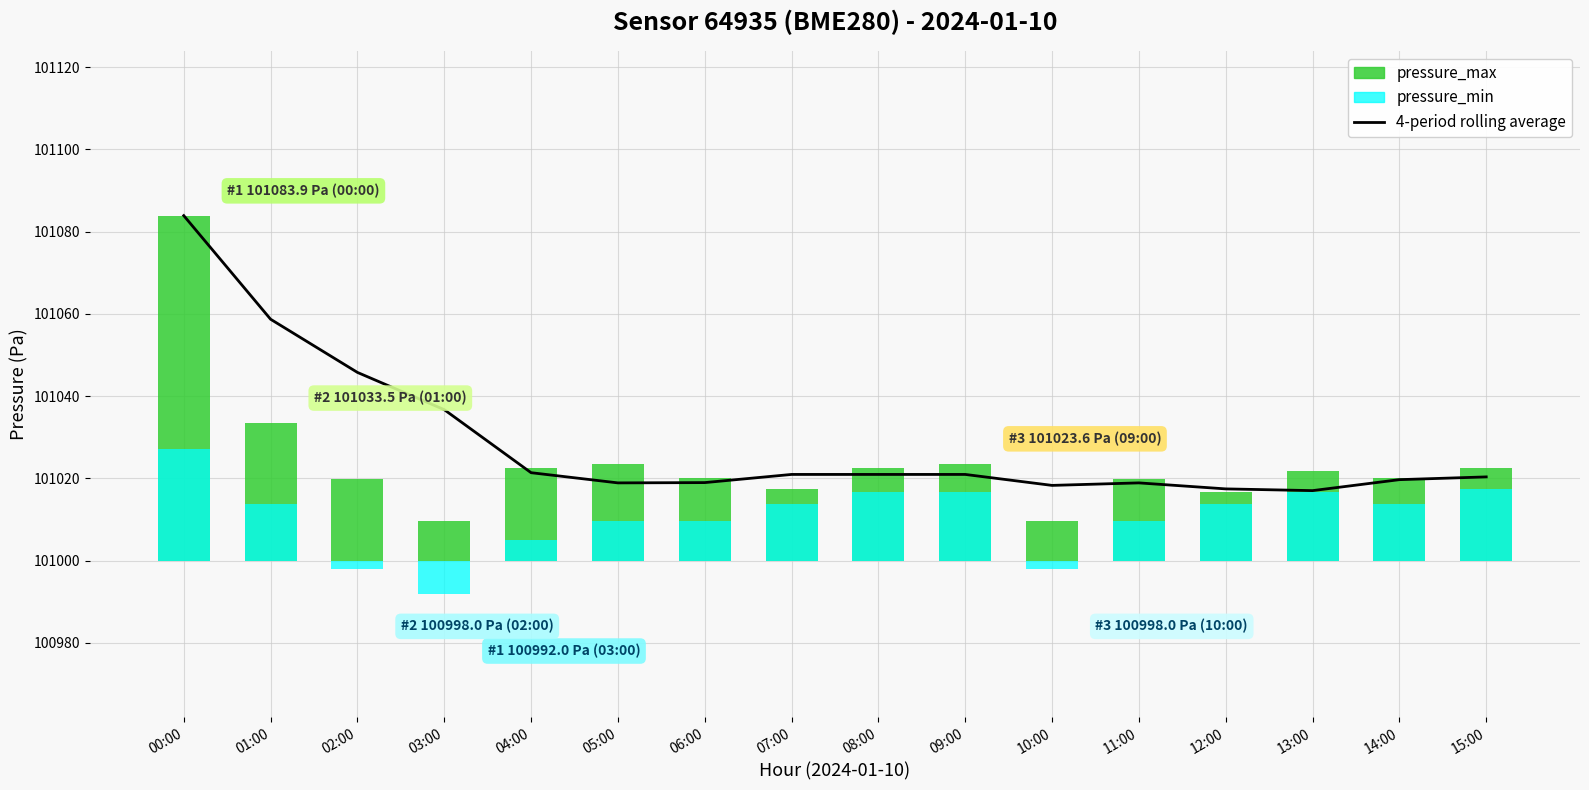

Where is pressure_min nearest to the value 9?

05:00